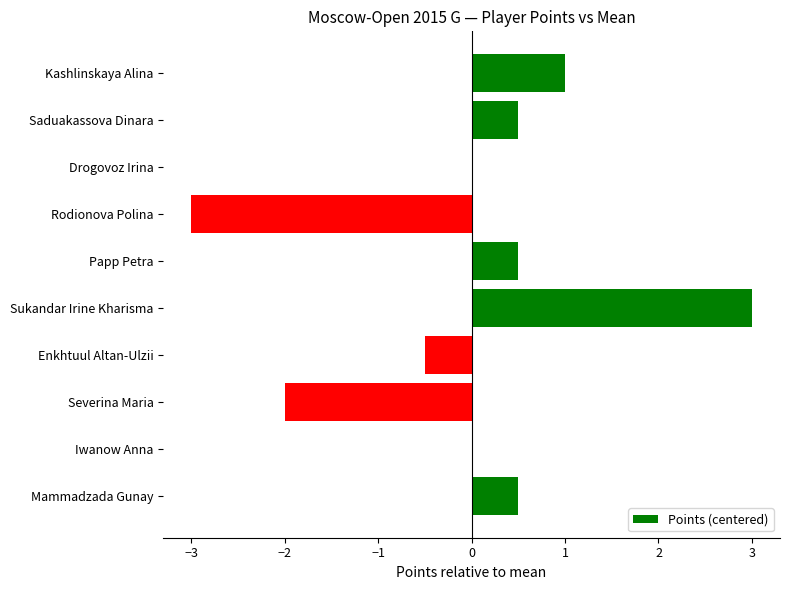

Reading bottom to top, what are all the values shown in this chart?

Mammadzada Gunay=0.5	Iwanow Anna=0.0	Severina Maria=-2.0	Enkhtuul Altan-Ulzii=-0.5	Sukandar Irine Kharisma=3.0	Papp Petra=0.5	Rodionova Polina=-3.0	Drogovoz Irina=0.0	Saduakassova Dinara=0.5	Kashlinskaya Alina=1.0